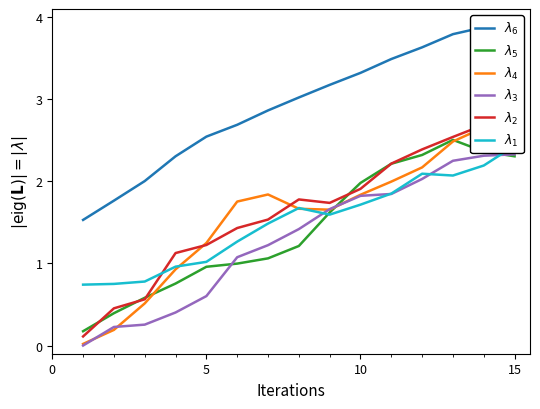

The $\lambda_6$ series shows 2.5 at 5. True or false?

True